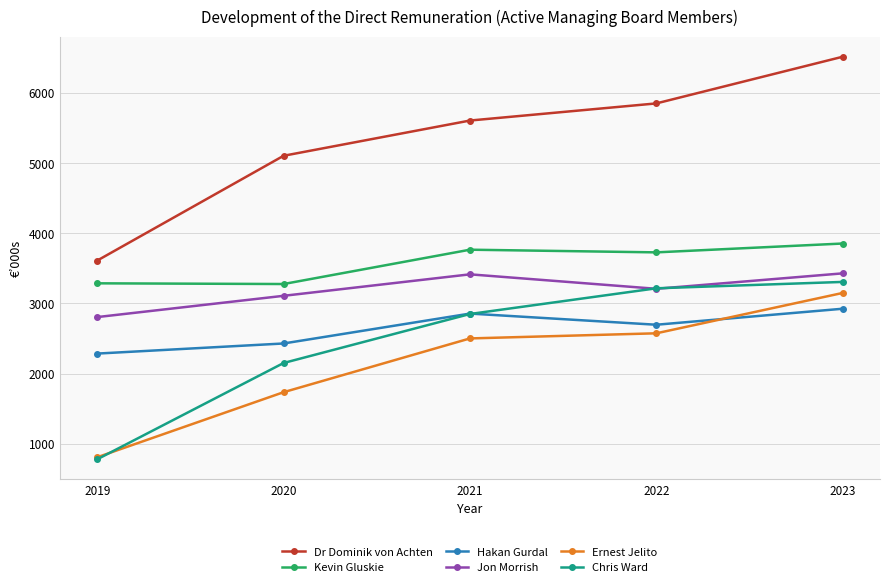

Which series has the largest range (max minus min)?

Dr Dominik von Achten